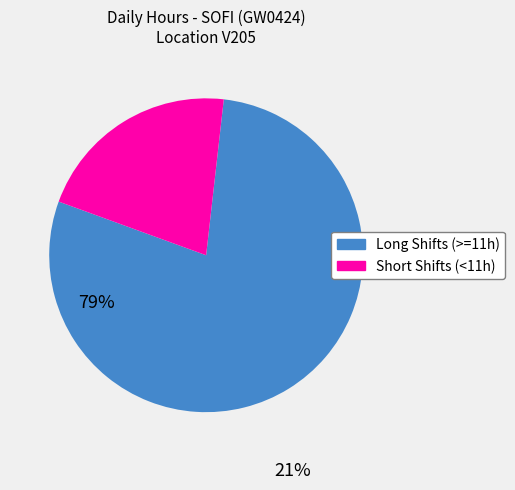

Is there a majority slice in this chart?

Yes